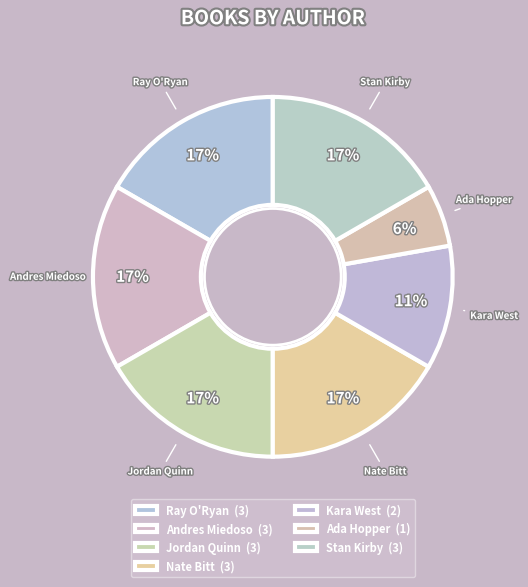

How many segments does this pie chart have?

7